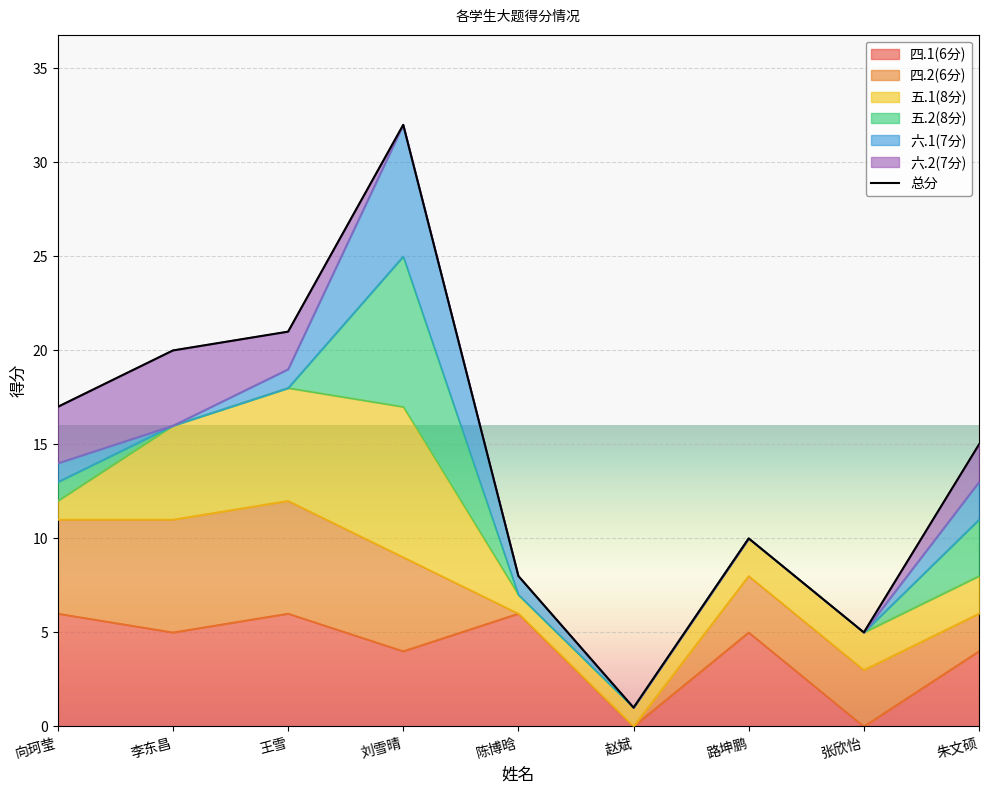

What is the label of the 4th point from the left?

刘雪晴